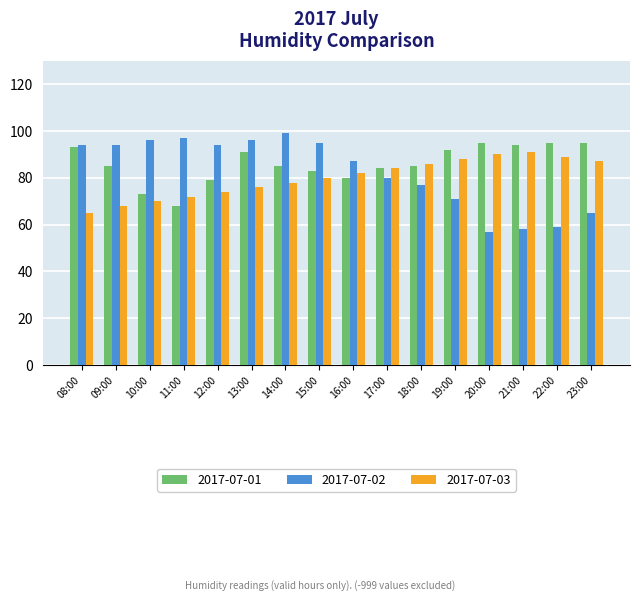

What is the sum of the 2017-07-01 values at 18:00 and 09:00?

170